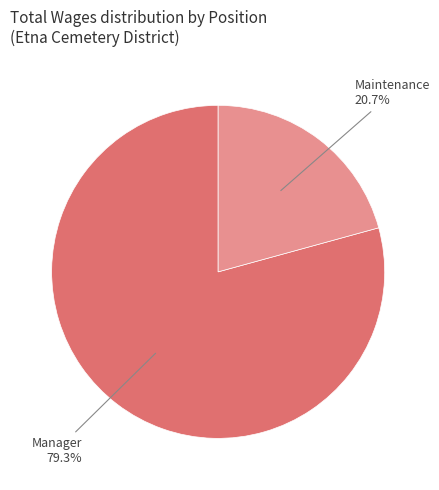

What is the smallest slice in the pie chart?

Maintenance